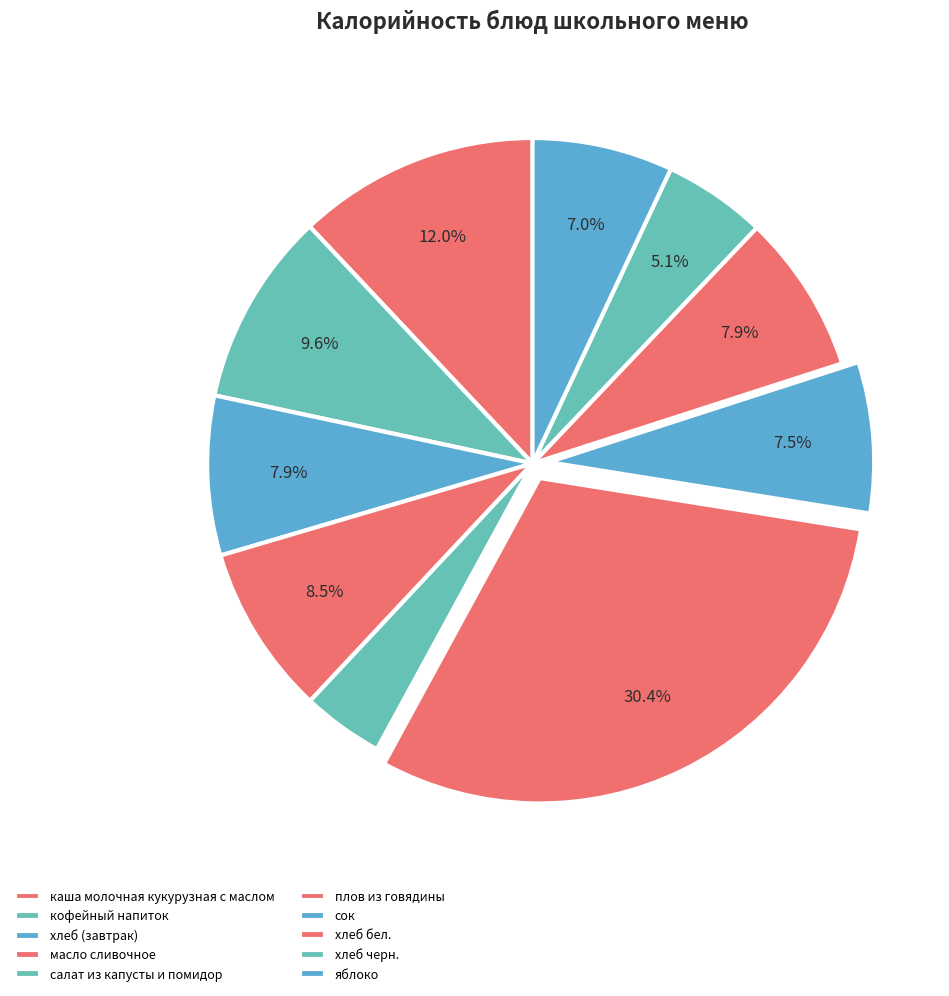

To the nearest percent, what is the combined percentage of салат из капусты и помидор and масло сливочное?

12%